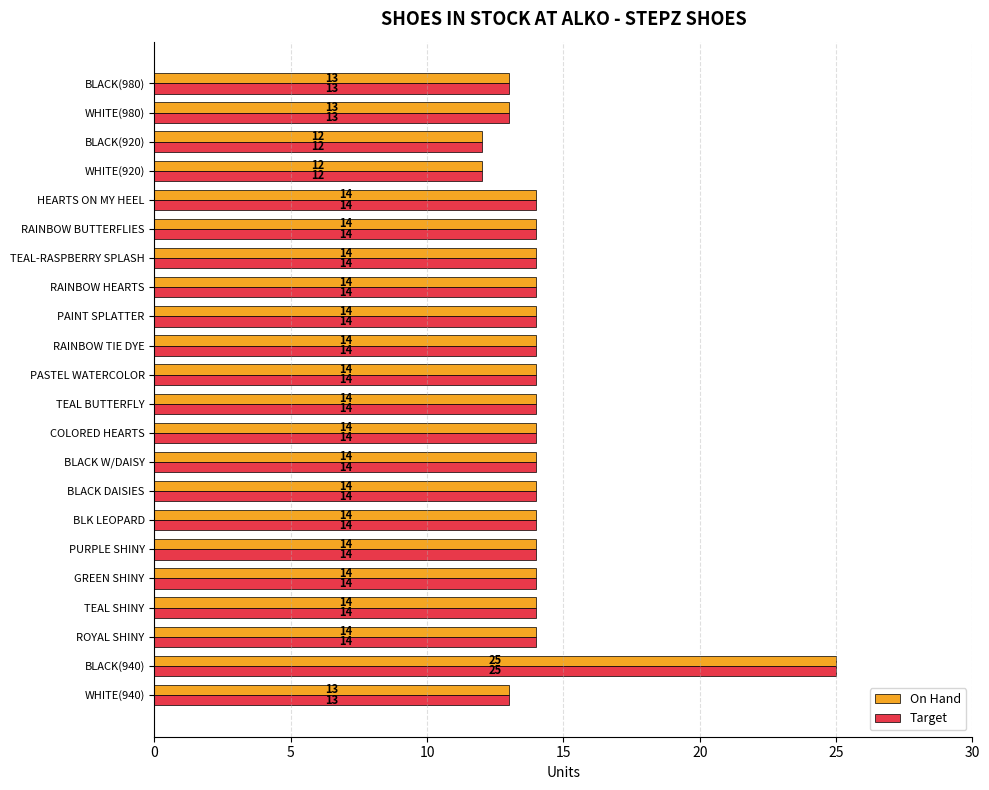

How many categories are shown in the chart?

22